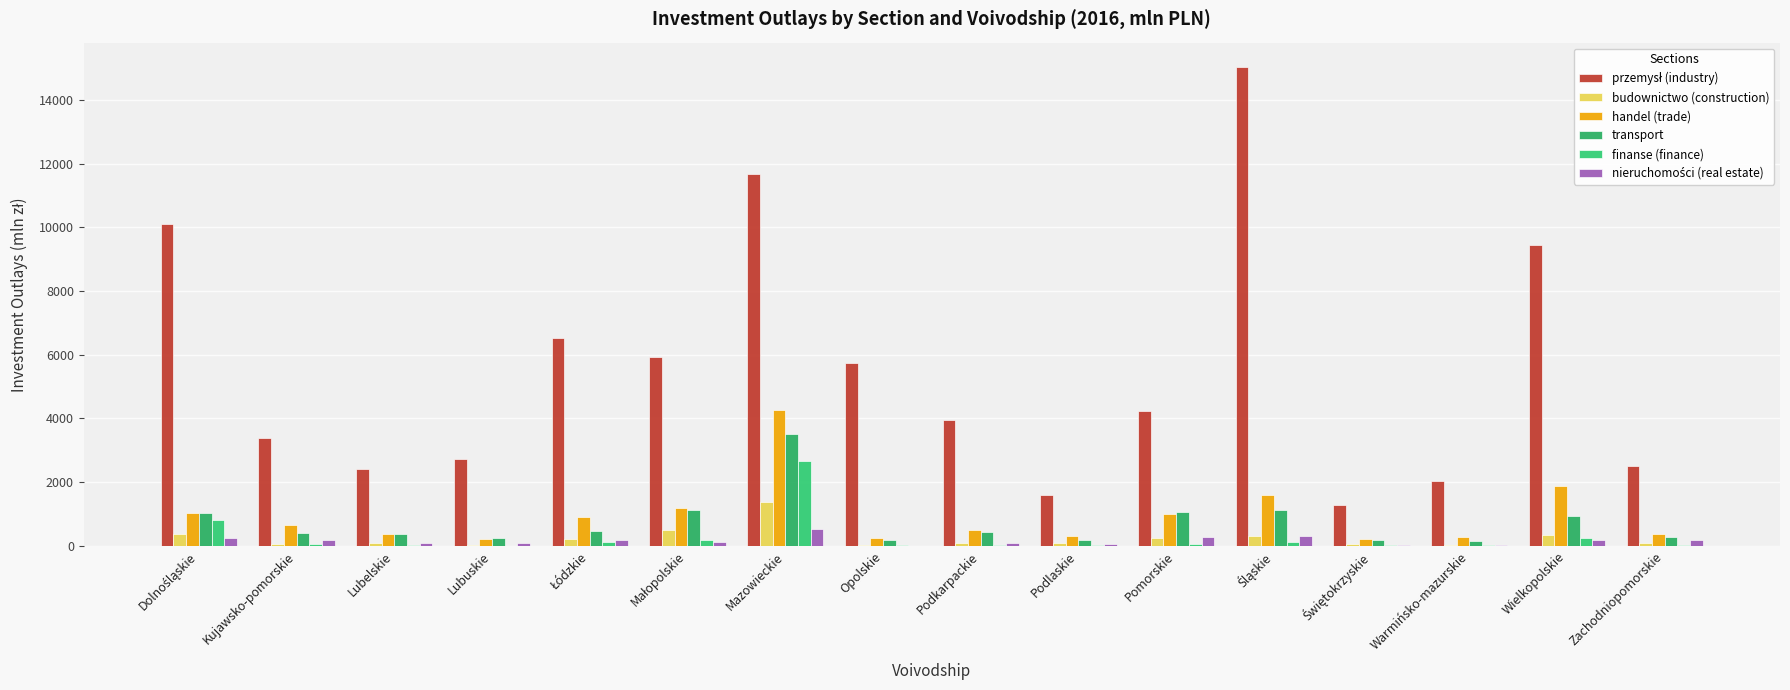

Count the number of categories in the chart.

16